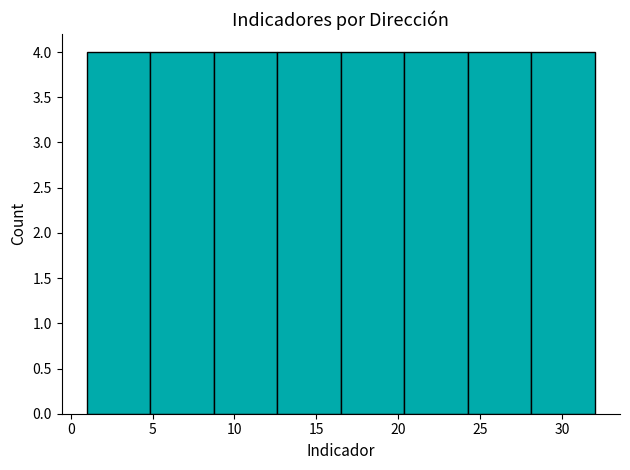

Reading left to right, transcribe this chart: for each bar, give the range it covers on the x-axis and its height. Neither the bar edges nor the heights are printed on the chart, so give them approximately, as read against the axes.

1.0 to 5.0: 4
5.0 to 9.0: 4
9.0 to 12.5: 4
12.5 to 16.5: 4
16.5 to 20.5: 4
20.5 to 24.5: 4
24.5 to 28.0: 4
28.0 to 32.0: 4